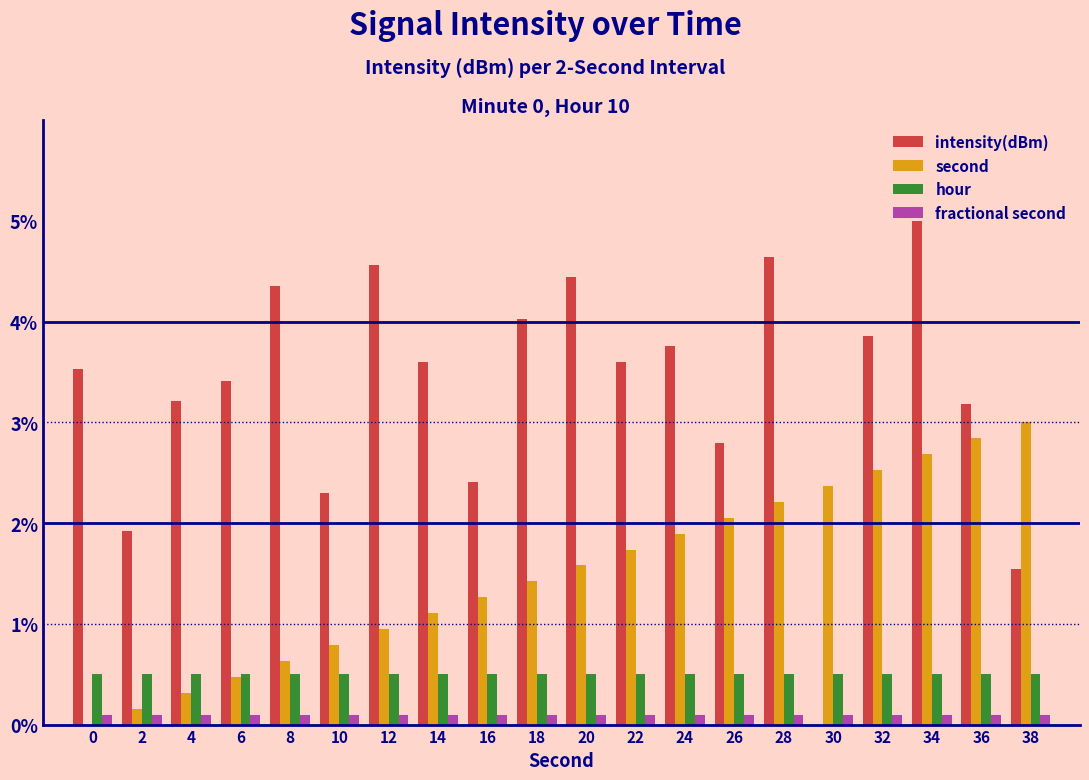

Does the chart contain stacked bars?

No